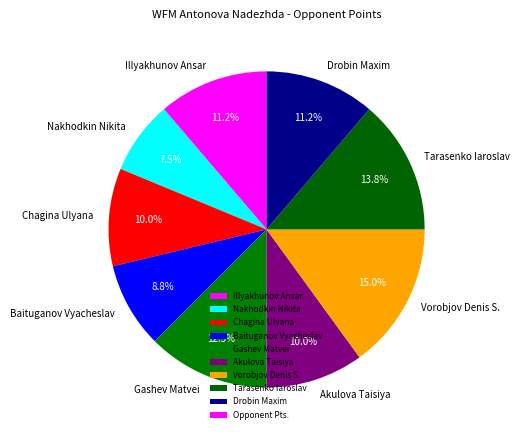

Is there any slice that represents more than half of the pie?

No